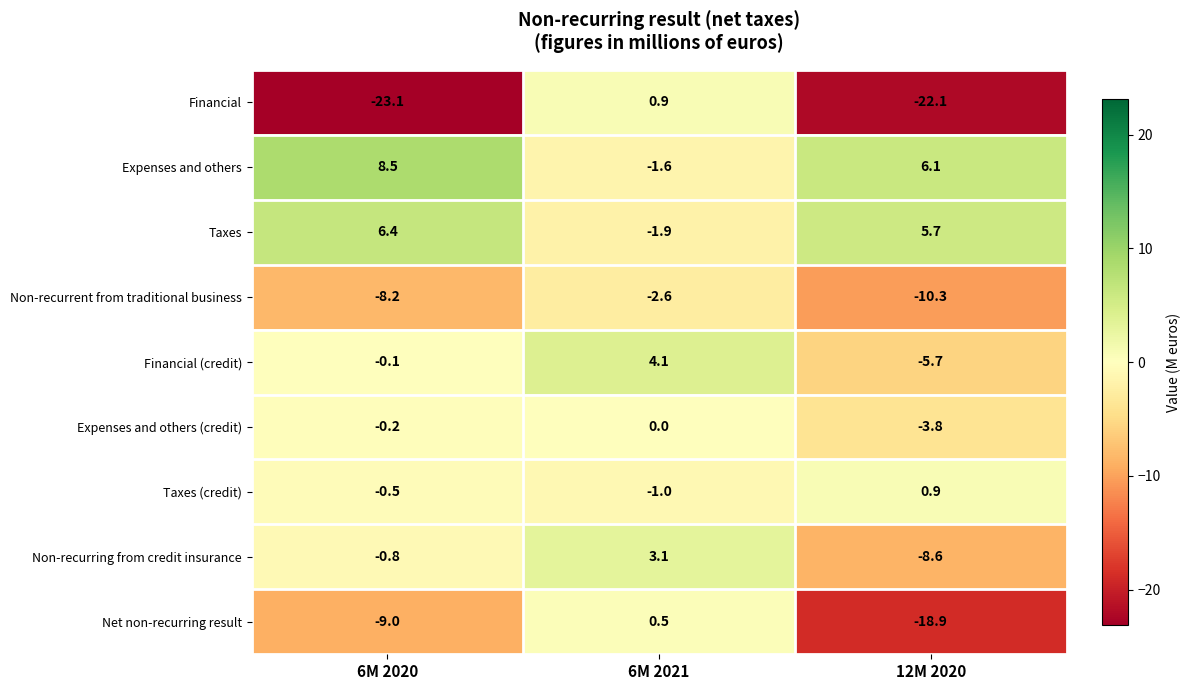

How many values in the Expenses and others (credit) series are below 0?

2